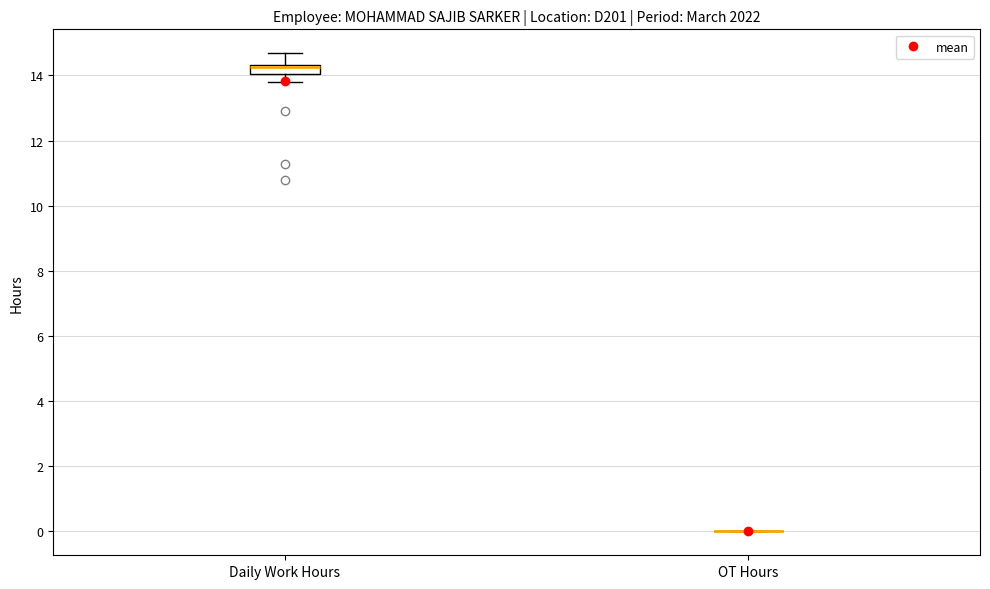

Which box is the tallest, from its lower edge to its upper edge?

Daily Work Hours